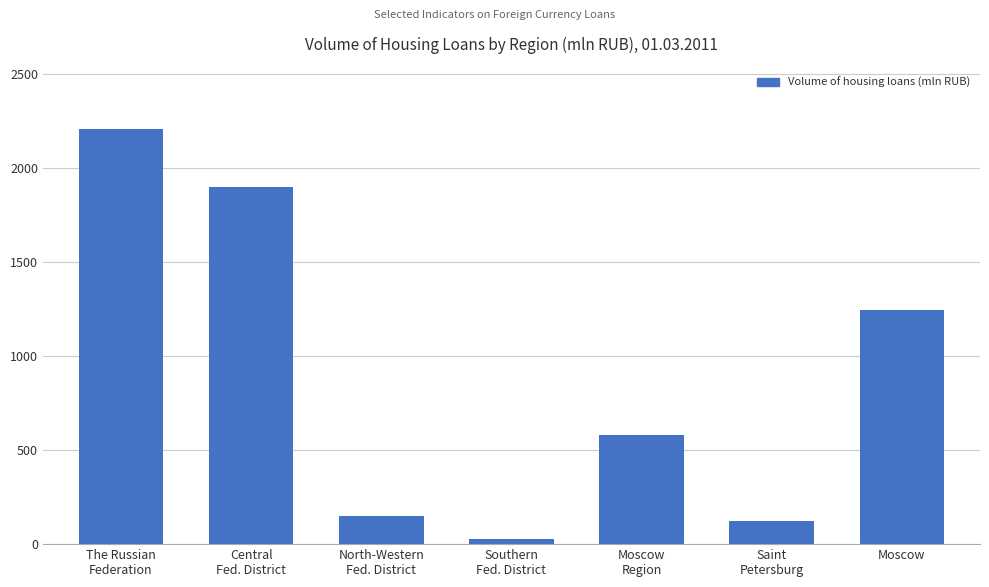

Which has a higher value, Saint
Petersburg or Central
Fed. District?

Central
Fed. District